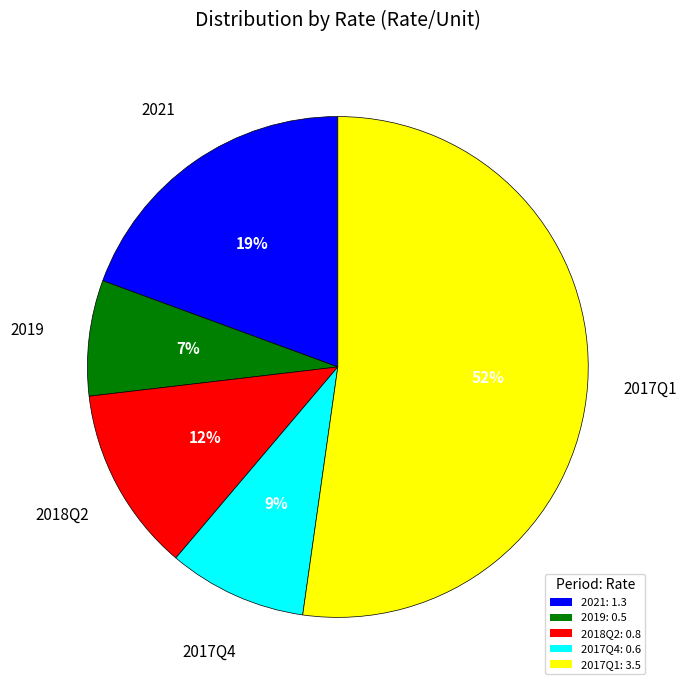

Which slice represents more than half of the pie?

2017Q1: 3.5